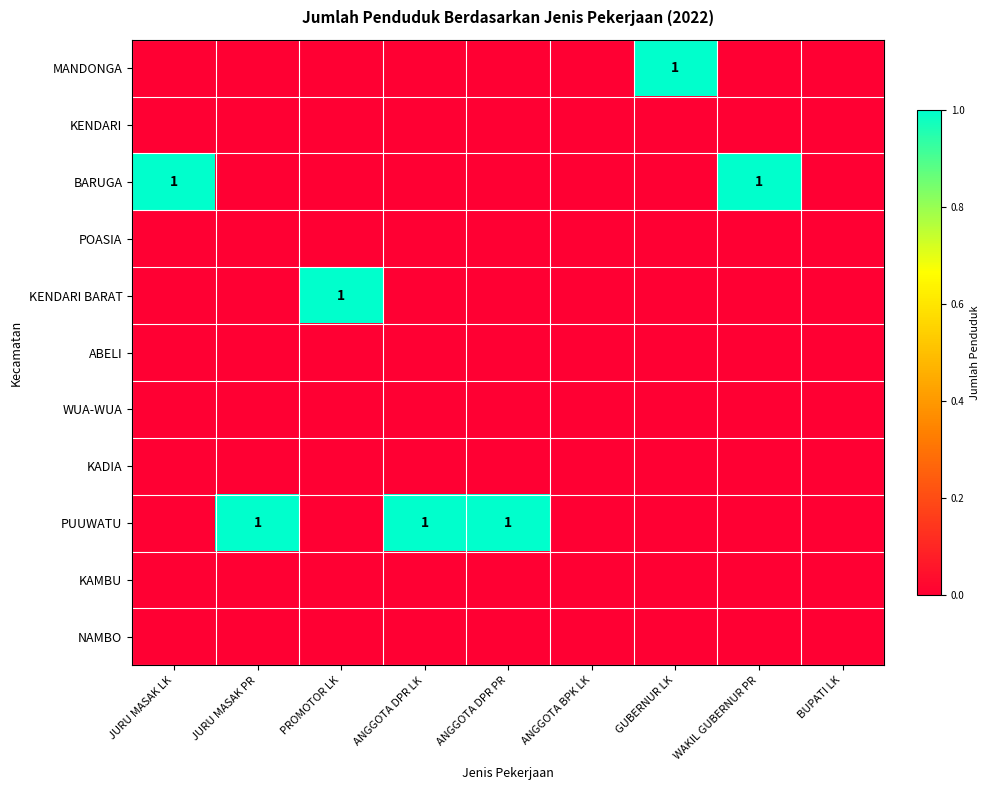

Which series has the largest total across all categories?

PUUWATU